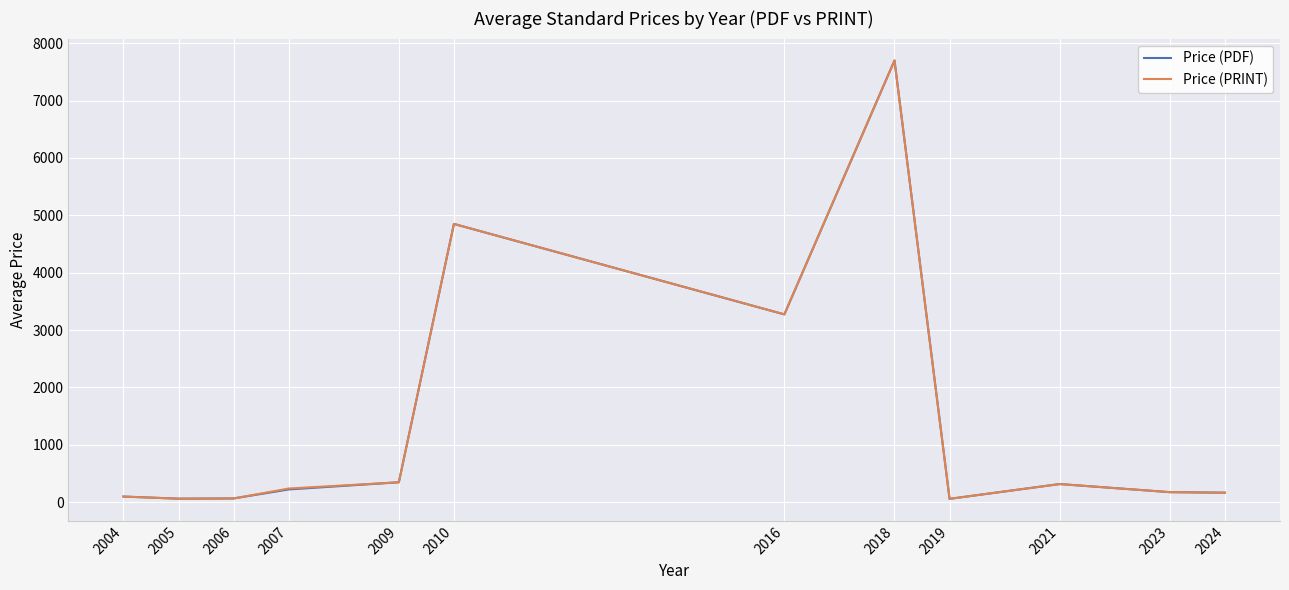

Where is Price (PRINT) nearest to the value 3878?

2016